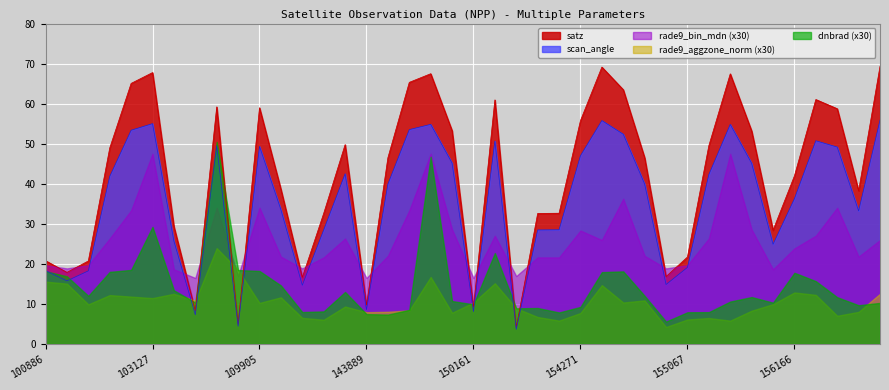

What are all the series names shown in the legend?

satz, scan_angle, rade9_bin_mdn (x30), rade9_aggzone_norm (x30), dnbrad (x30)